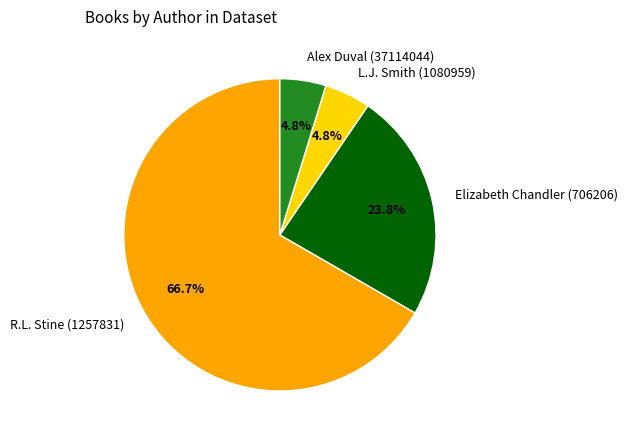

What is the largest slice in the pie chart?

R.L. Stine (1257831)